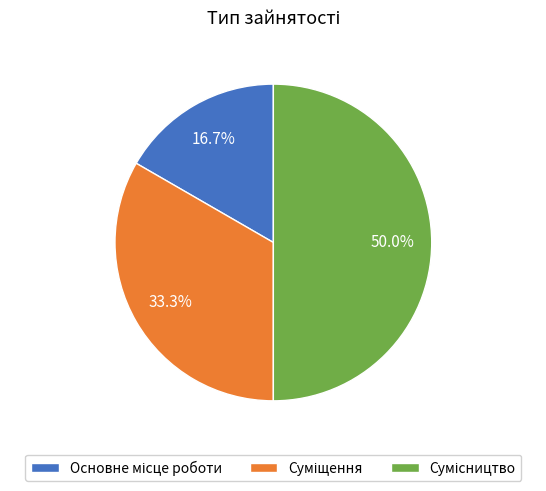

How many segments does this pie chart have?

3